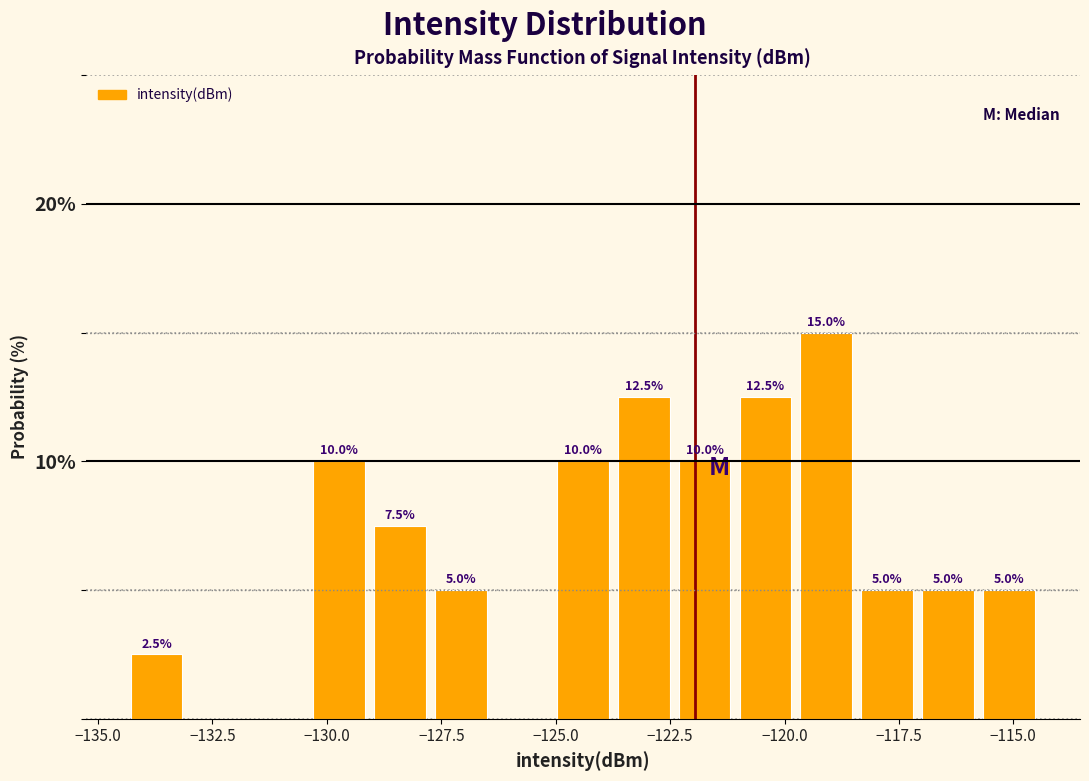

Around what value on the x-axis is the tallest bar? Give the approximate position of its centre, as read against the axis.

-119.0